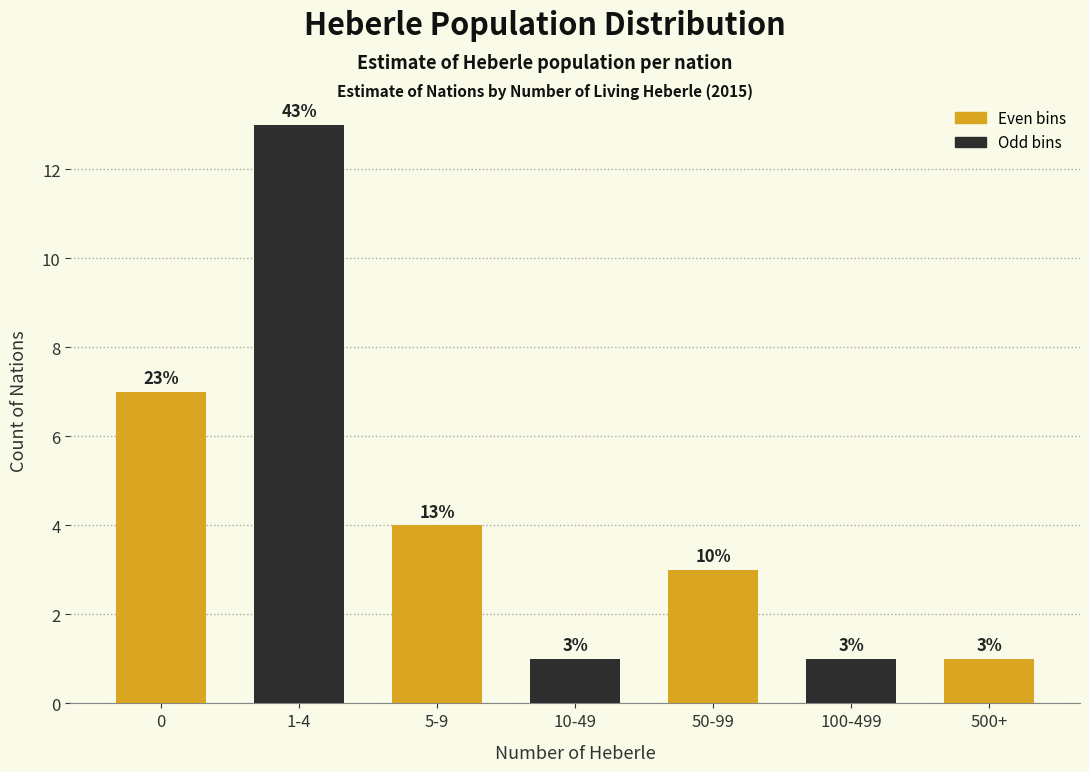

Reading left to right, what are all the values shown in this chart?

0=7	1-4=13	5-9=4	10-49=1	50-99=3	100-499=1	500+=1